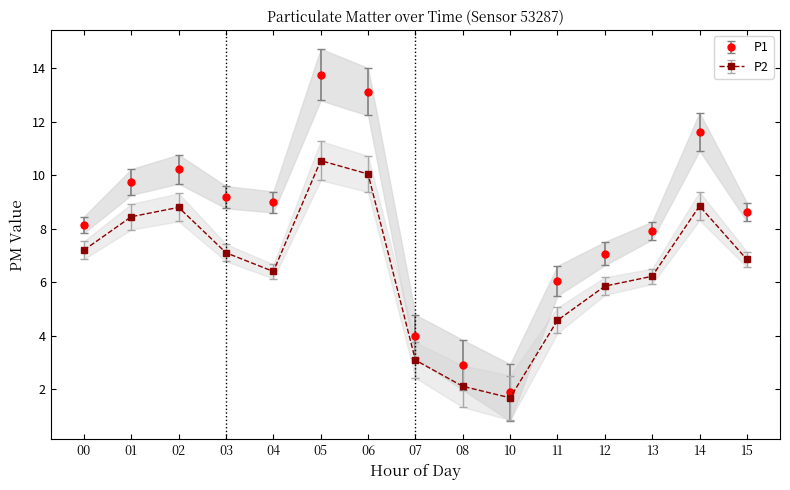

Which series changed the most between 11 and 15?

P1